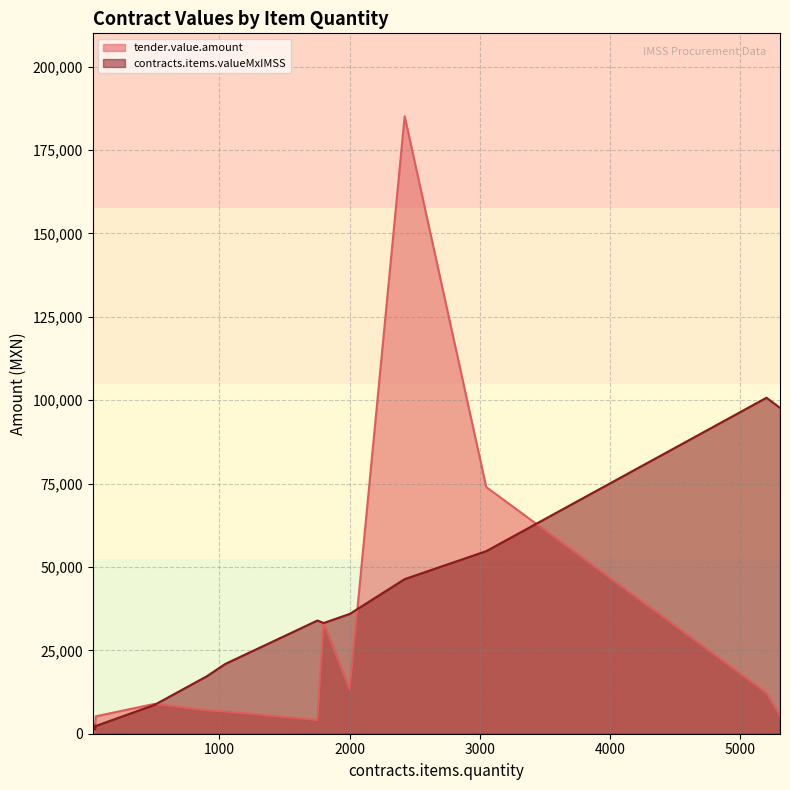

Reading left to right, transcribe all the data shown in this chart.

tender.value.amount: 50=5220.0	26.3=1525.4	43=278.4	43=1160.0	902=7004.7	5200=12272.8	5304=5472.6	2000=13315.7	500=8932.5	3048=73959.6	2422=185136.0	1800=33199.2	1752=4092.5	1045=6641.1
contracts.items.valueMxIMSS: 50=2320.0	26.3=1525.4	43=2494.0	43=1247.0	902=17212.0	5200=100734.4	5304=97703.9	2000=35913.6	500=8630.4	3048=54732.3	2422=46357.1	1800=33199.2	1752=33939.7	1045=20934.7